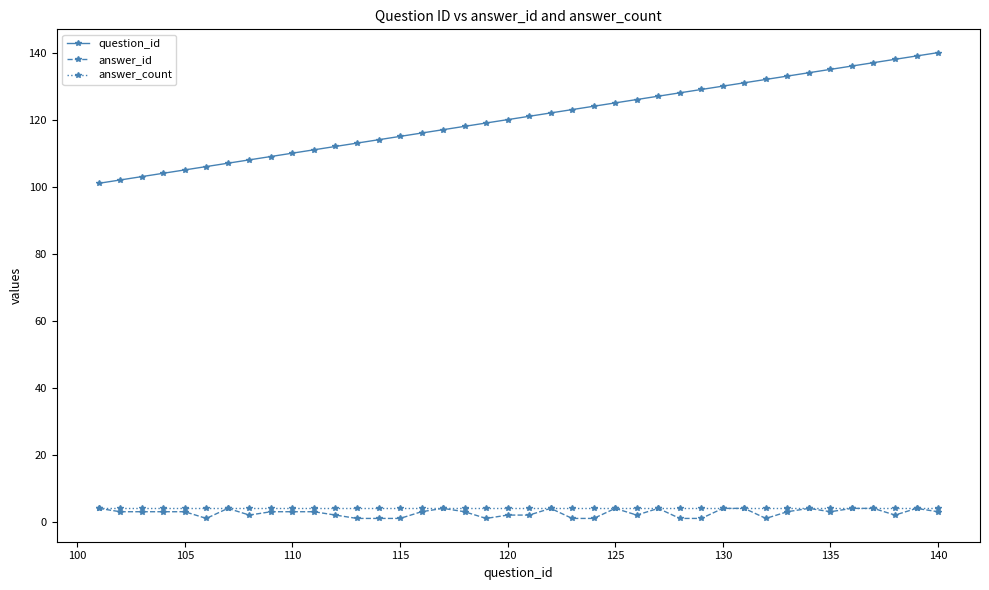

True or false: answer_id and question_id intersect in this chart.

False